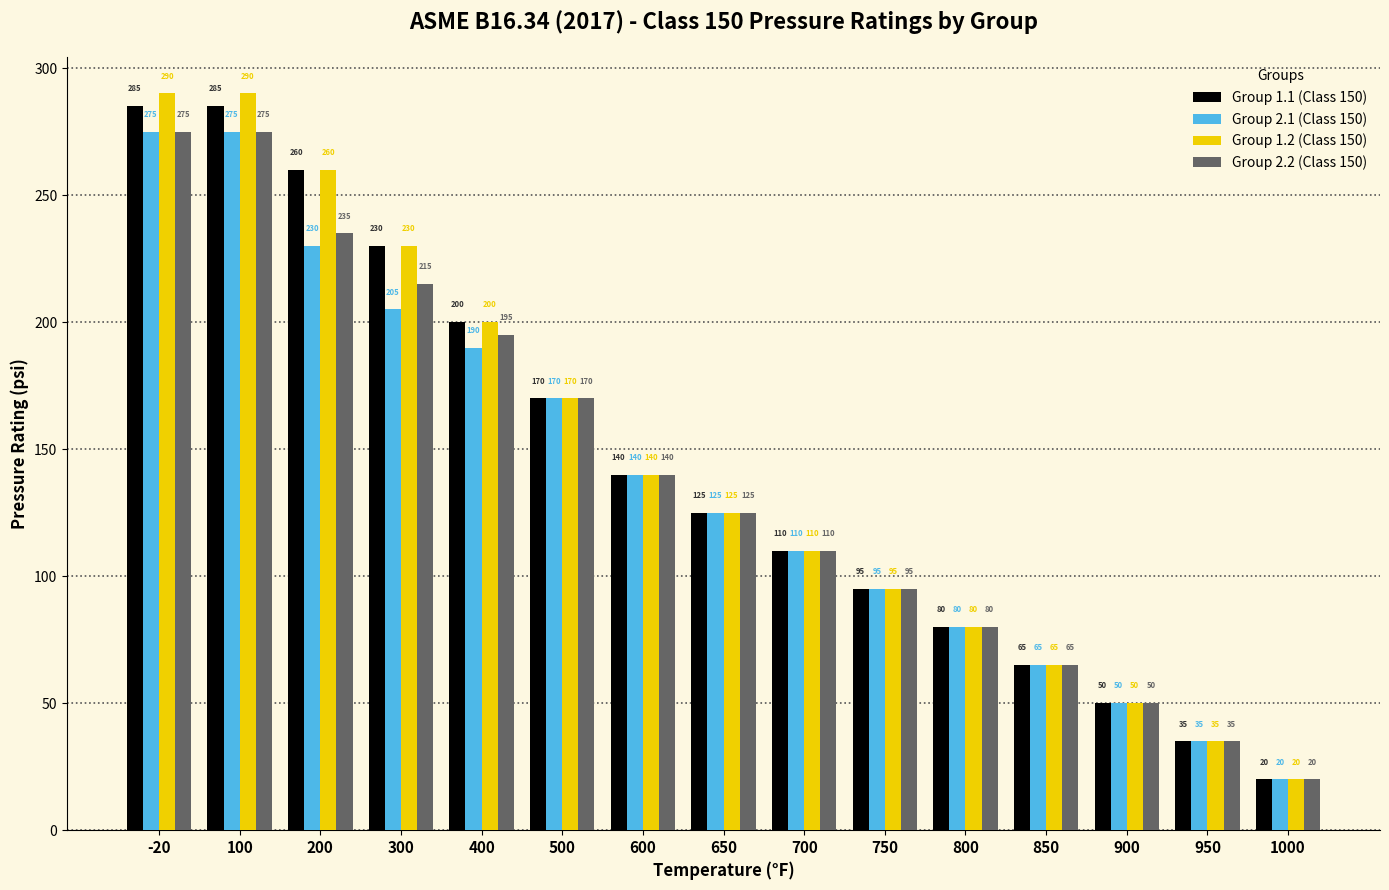

How many values in the Group 2.2 (Class 150) series are below 125?

7